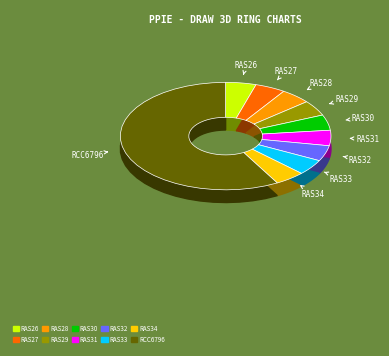

To the nearest percent, what is the average slice percentage?

10%